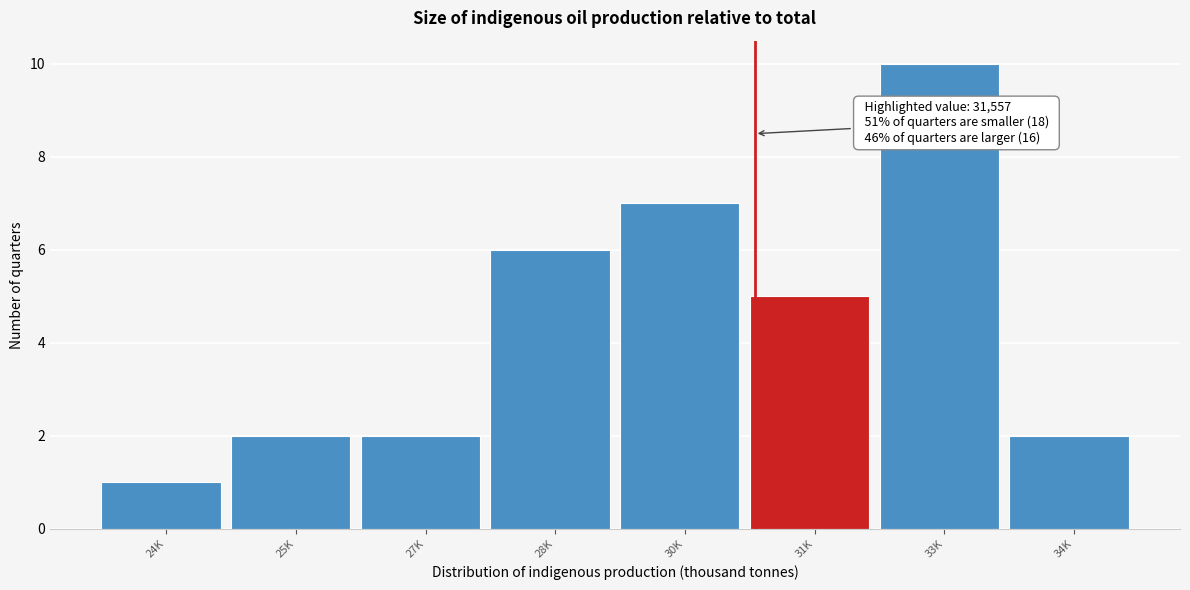

Reading right to left, extract all data points from this chart.

2	10	5	7	6	2	2	1